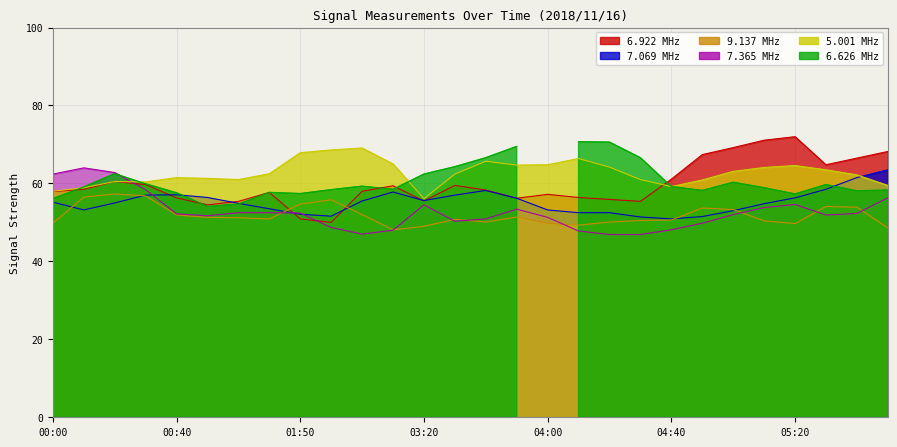

Which series has the largest total across all categories?

5.001